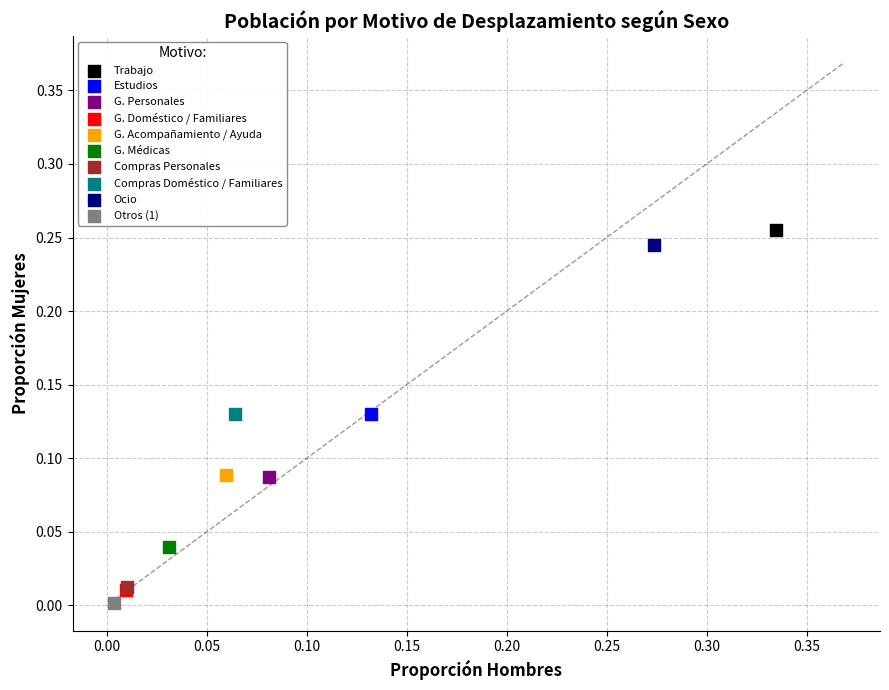

What are all the series names shown in the legend?

Trabajo, Estudios, G. Personales, G. Doméstico / Familiares, G. Acompañamiento / Ayuda, G. Médicas, Compras Personales, Compras Doméstico / Familiares, Ocio, Otros (1)